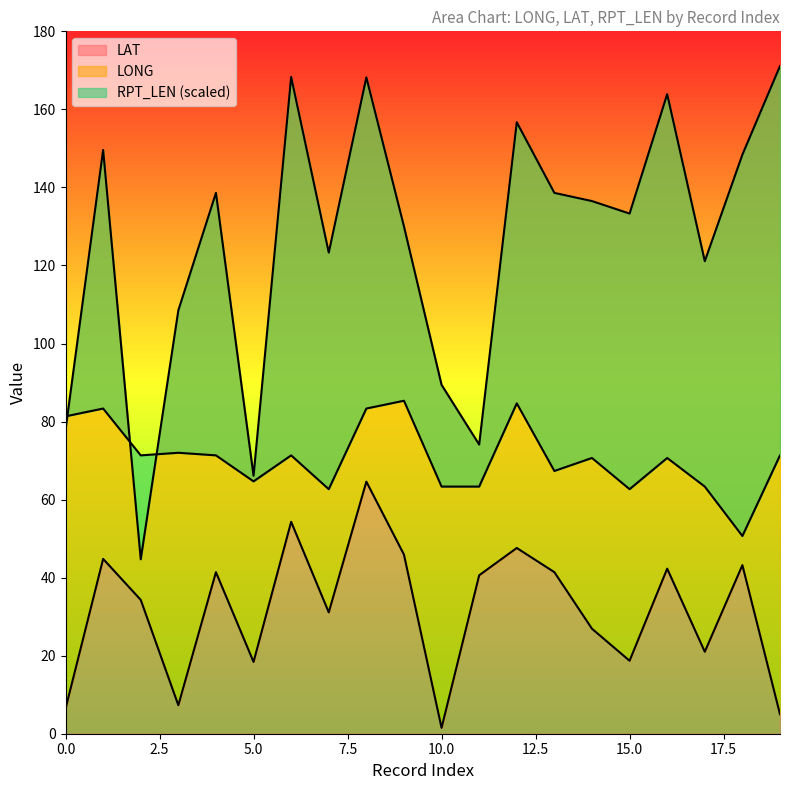

True or false: LAT has a value of 1.5 at 10.0.

True